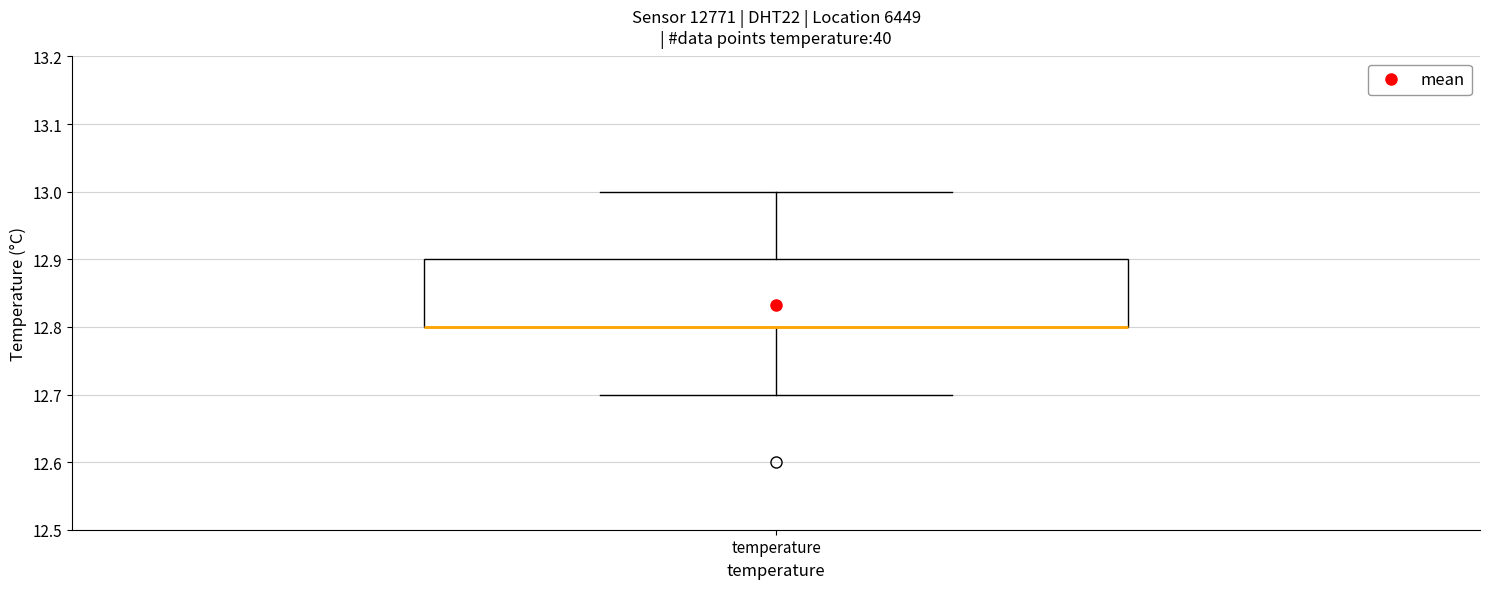

Where does the lower whisker of the box for temperature end on the y-axis? The values are not printed on the chart, so give them approximately, as read against the axis.

12.7